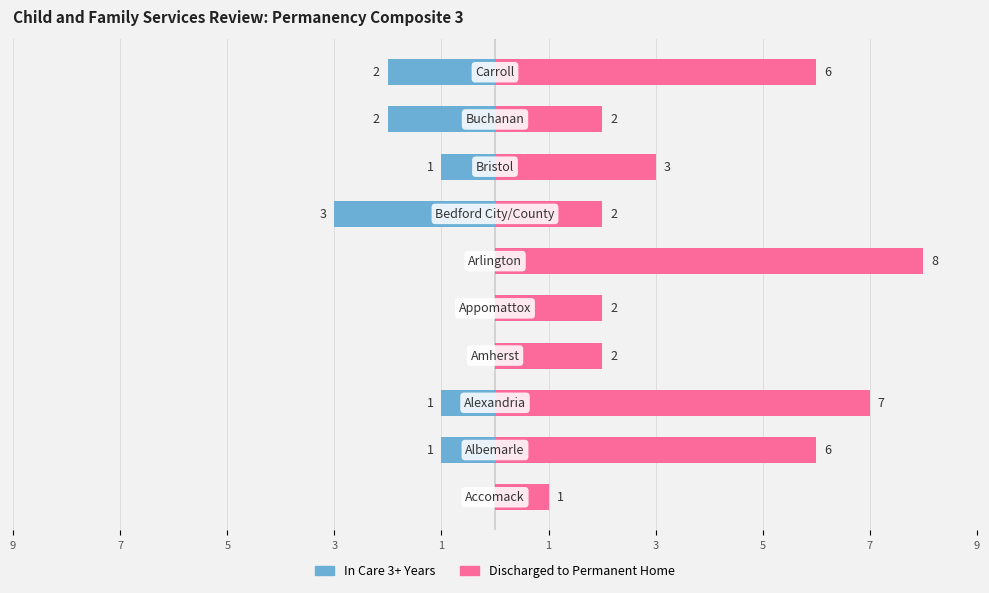

At 3, list the series in order from smallest to largest.

In Care 3+ Years, Discharged to Permanent Home